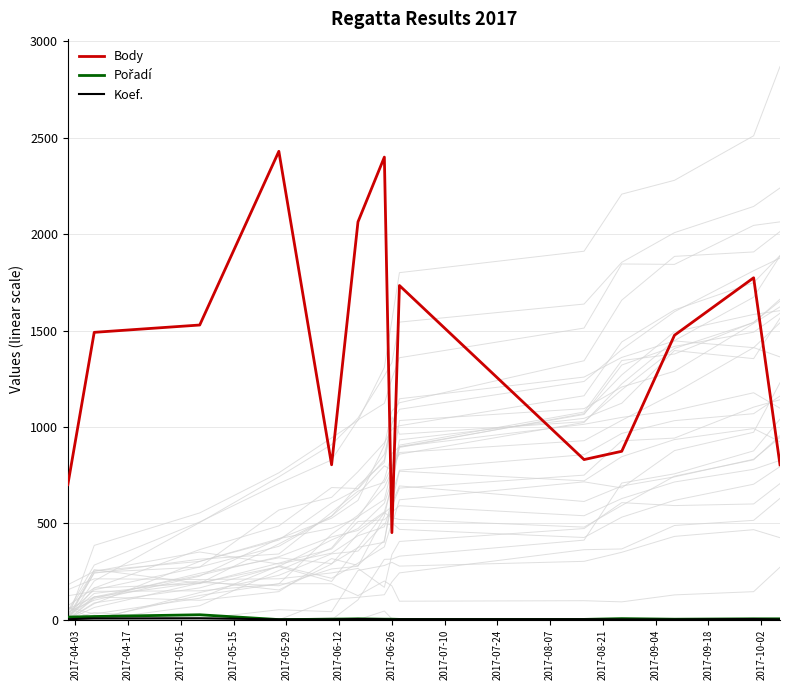

Reading left to right, transcribe all the data shown in this chart.

Body: 701	1491	1529	2430	804	2064	2400	452	1734	831	874	1476	1774	804
Pořadí: 14	17	26	1	3	5	3	3	2	2	6	3	5	5
Koef.: 3	7	8	2	2	4	3	2	3	3	2	2	4	2